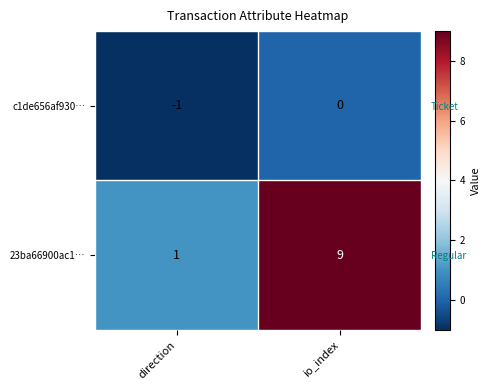

Rank the series at io_index from lowest to highest value.

c1de656af930…, 23ba66900ac1…